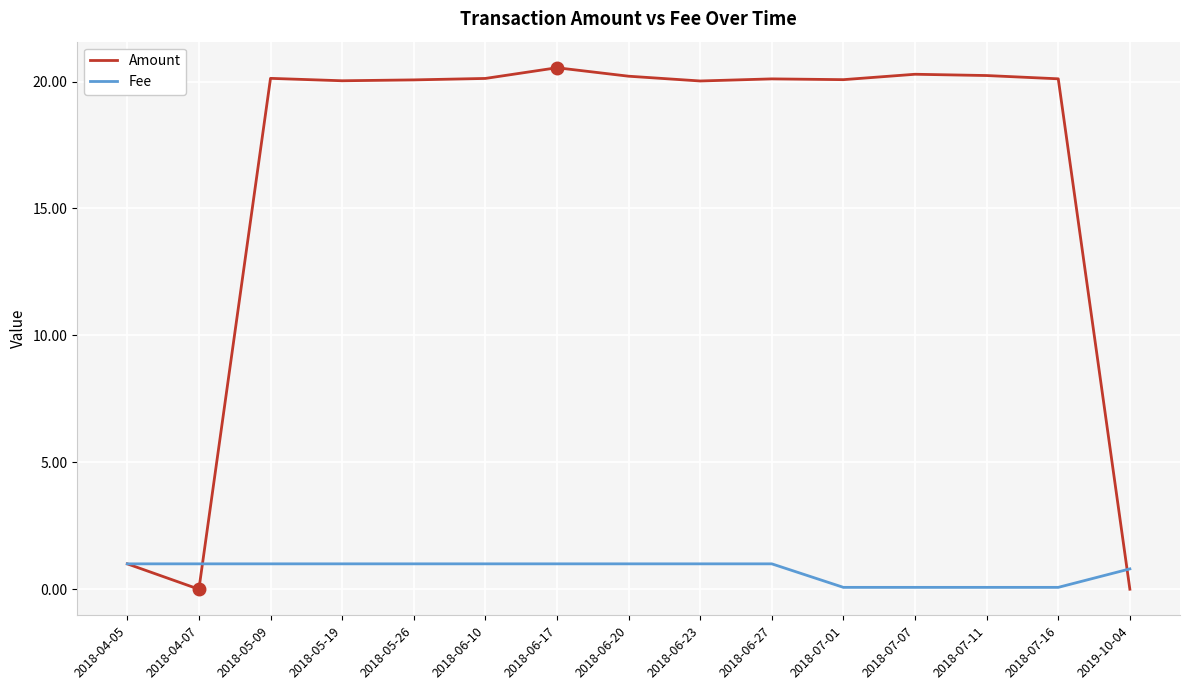

List the series in order of their overall mean, highest first.

Amount, Fee